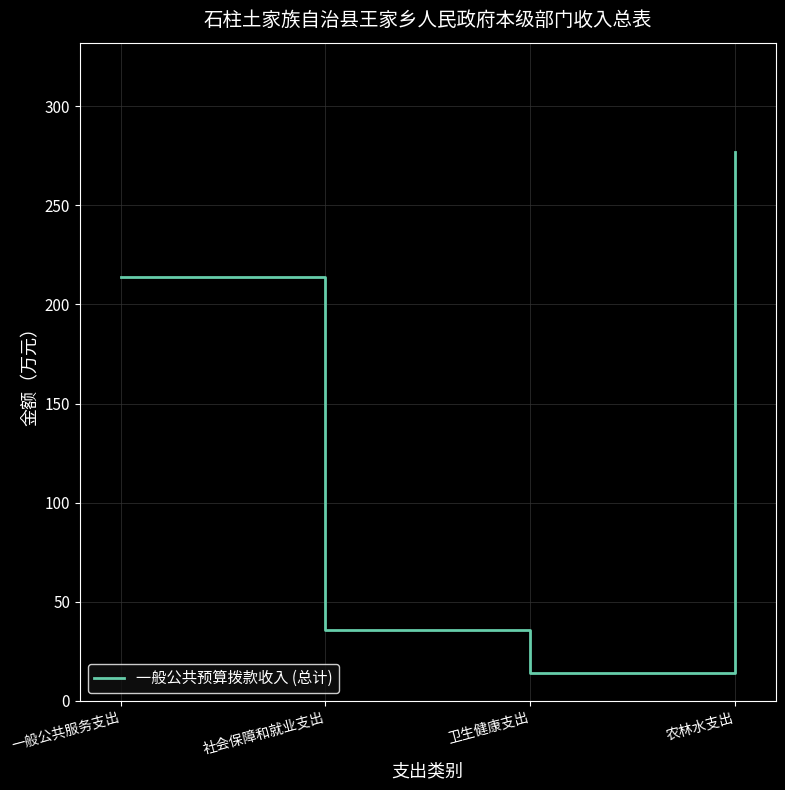

True or false: the data shows 35.9 at 社会保障和就业支出.

True